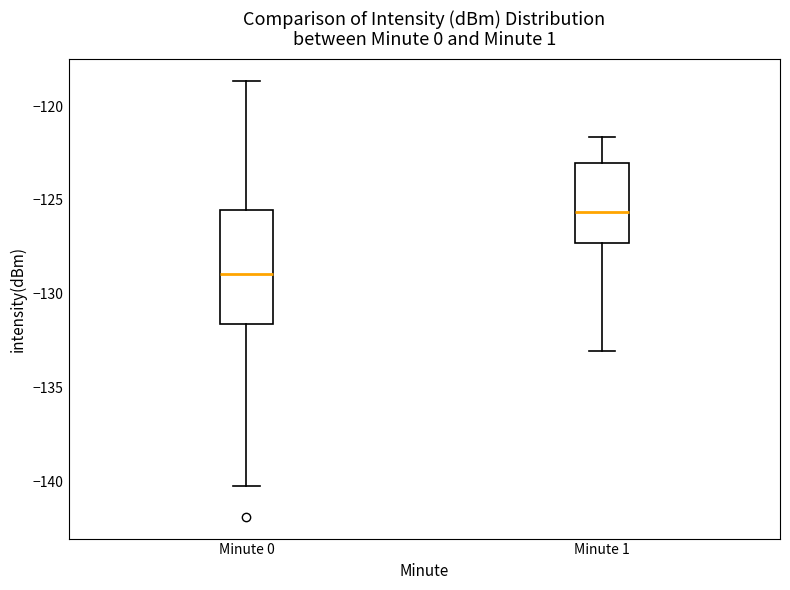

Which box has the highest median line?

Minute 1